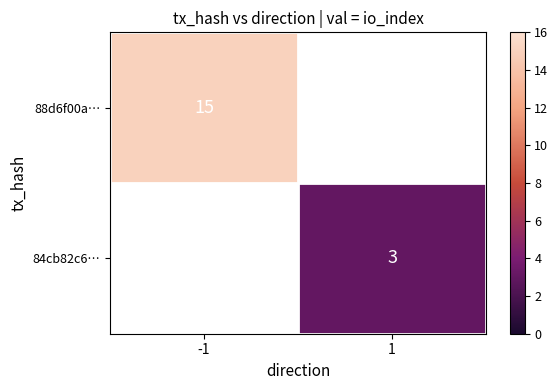

The 88d6f00a… series shows 15 at -1. True or false?

True